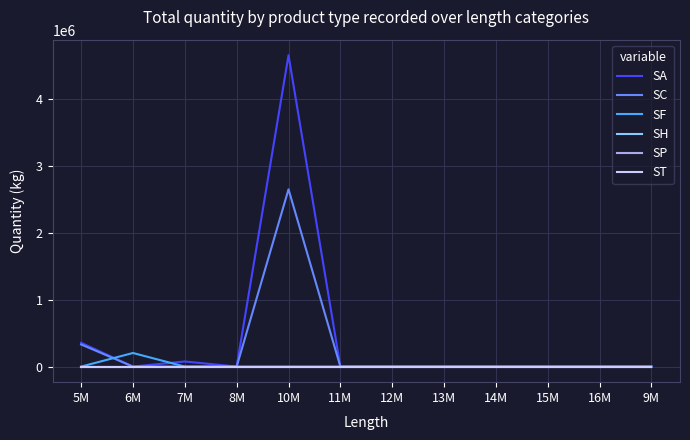

Does the chart display data point markers on the line(s)?

No